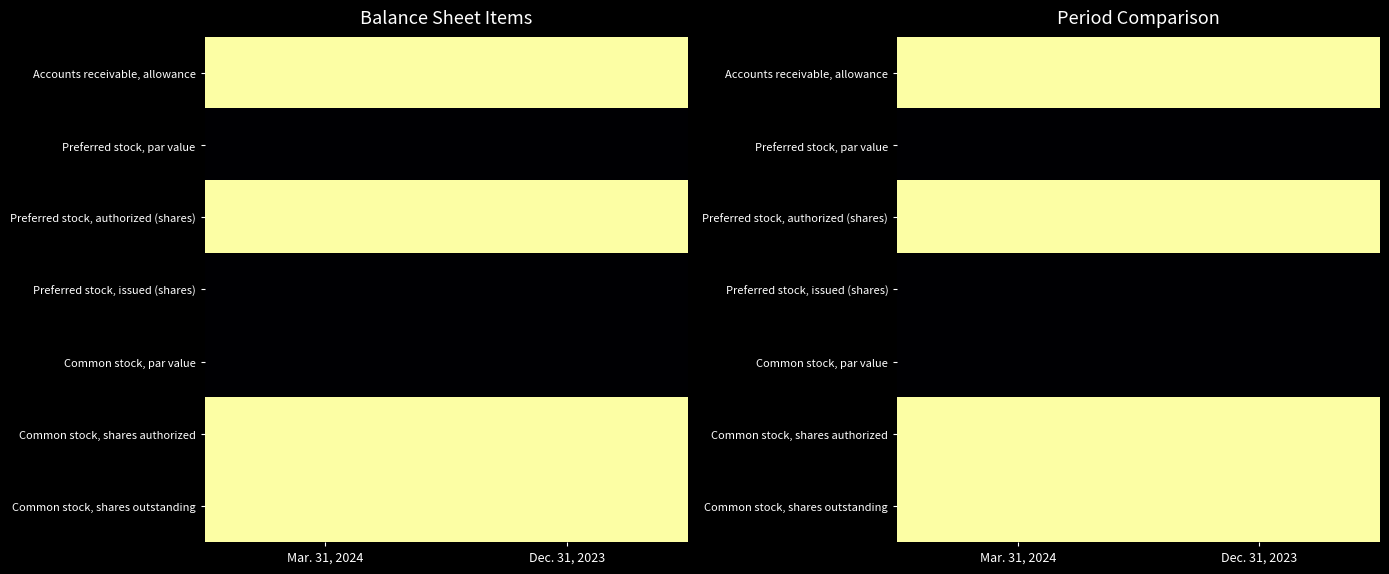

The Common stock, shares outstanding series shows 1.6 at Mar. 31, 2024. True or false?

False